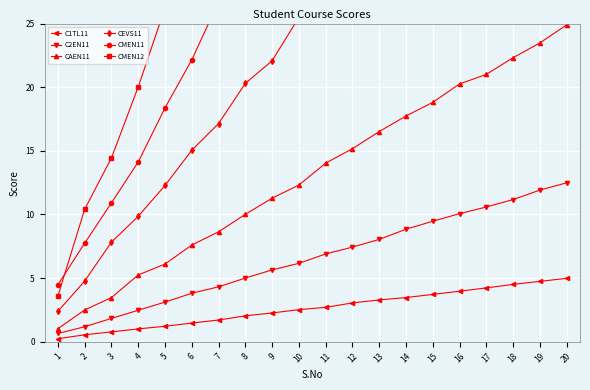

True or false: CMEN11 and C1TL11 intersect in this chart.

False